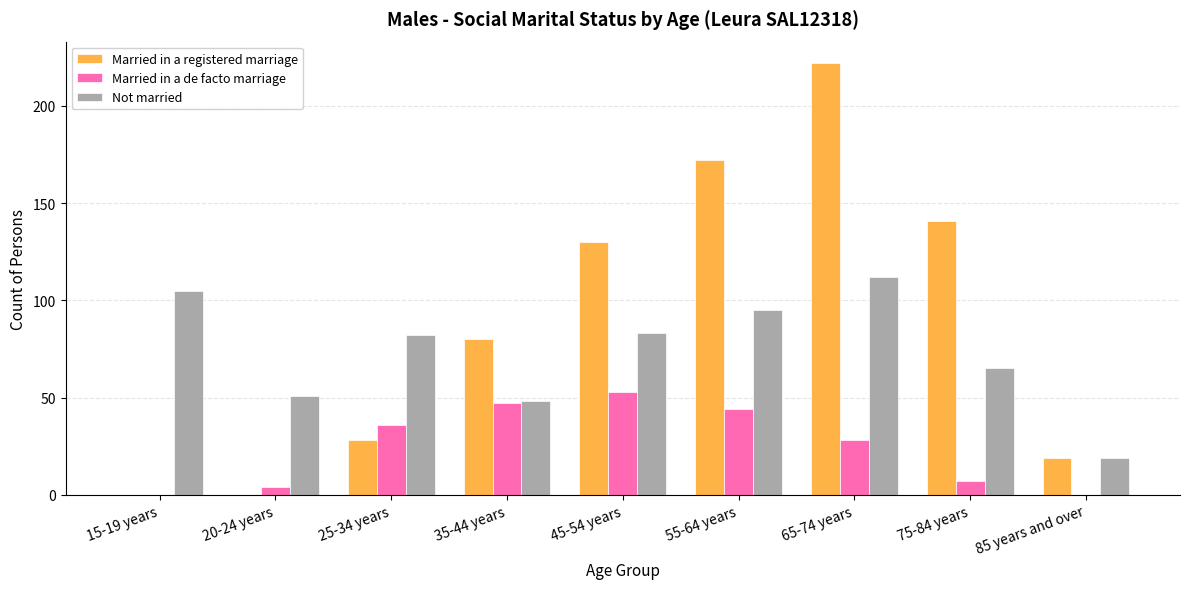

True or false: Not married has a value of 34 at 15-19 years.

False